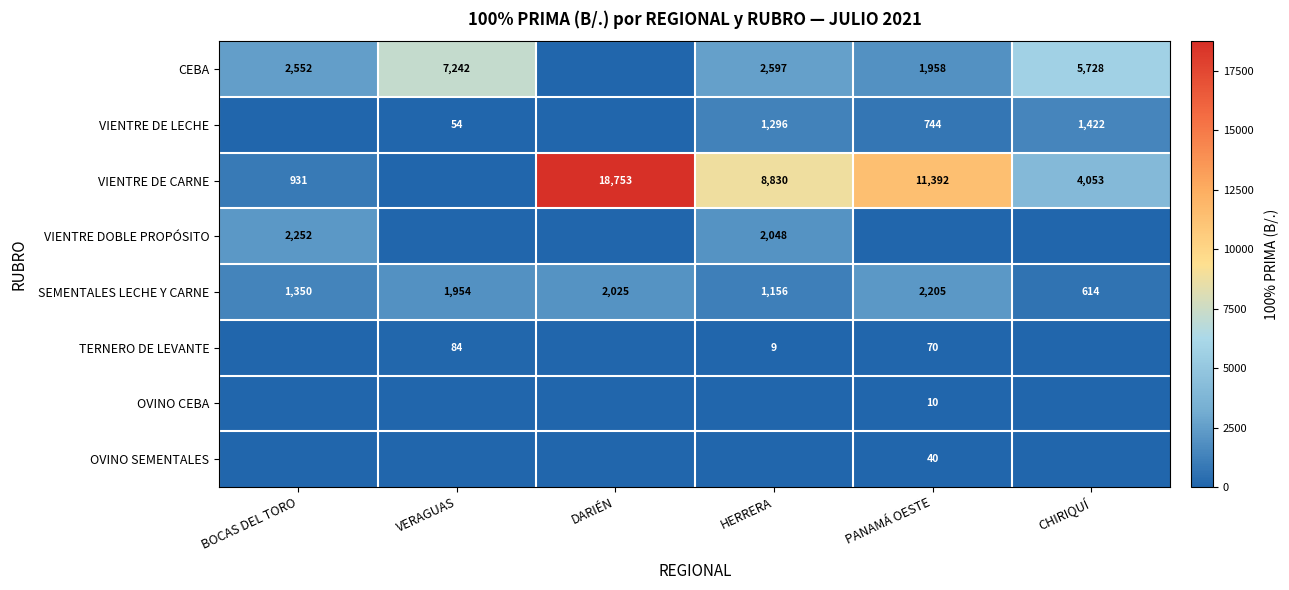

What is the sum of the VIENTRE DE LECHE values at HERRERA and CHIRIQUÍ?

2718